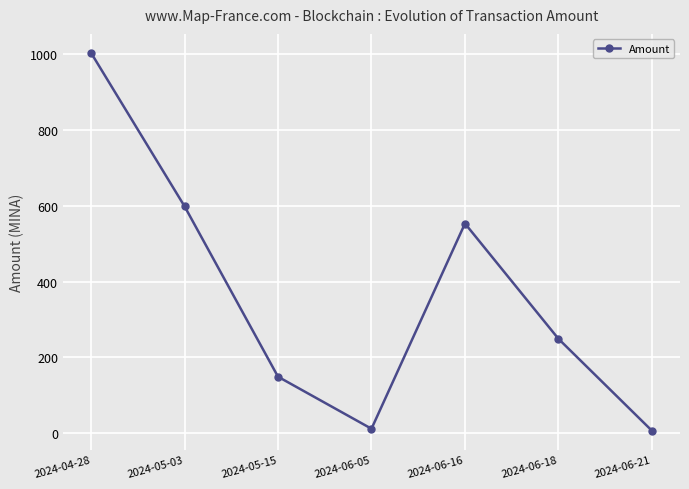

Approximately how many times larger is the value at 2024-06-18 compared to 2024-05-15?

1.7